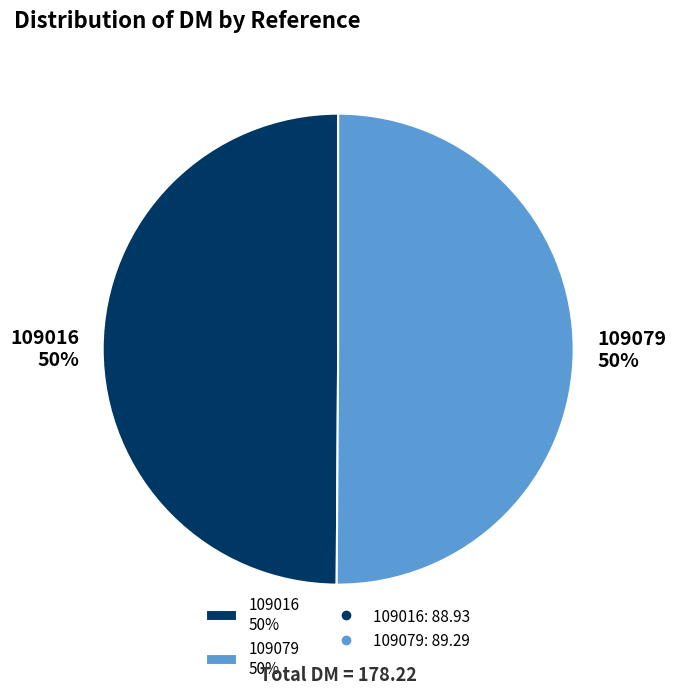

What is the ratio of the value at 109016 50% to the value at 109079 50%?

1.0